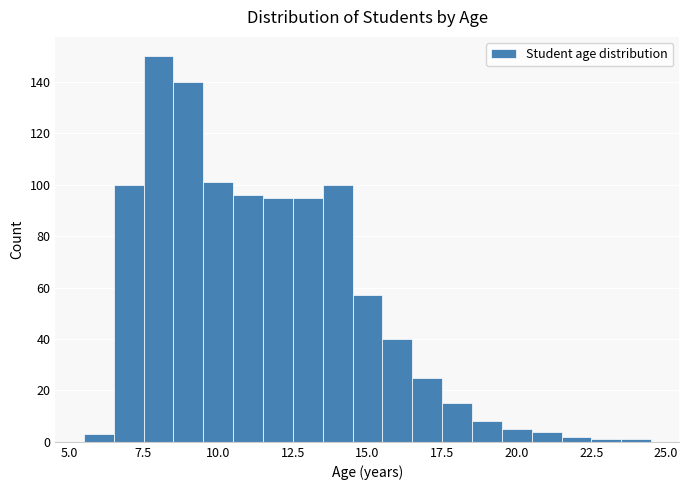

Read against the x-axis, roughly where is the centre of the tallest bar?

8.0